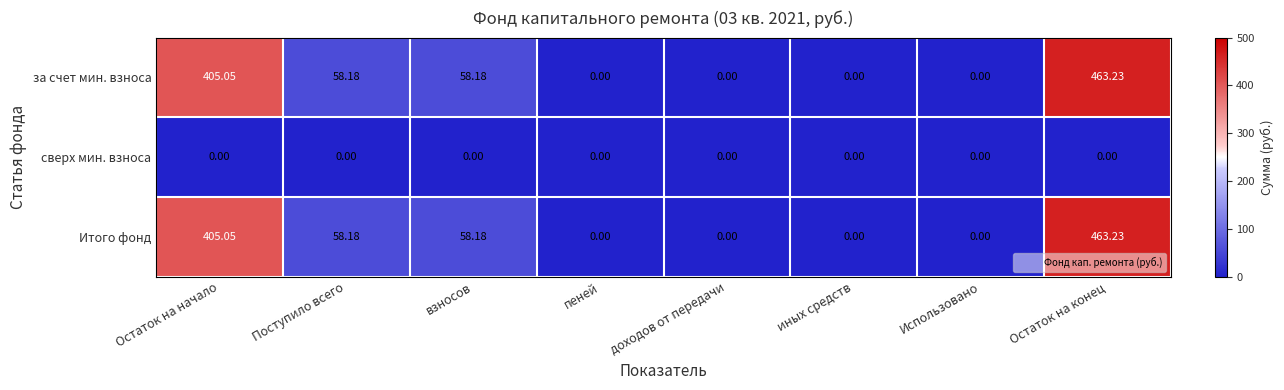

Which label corresponds to the largest value in the chart?

Остаток на конец